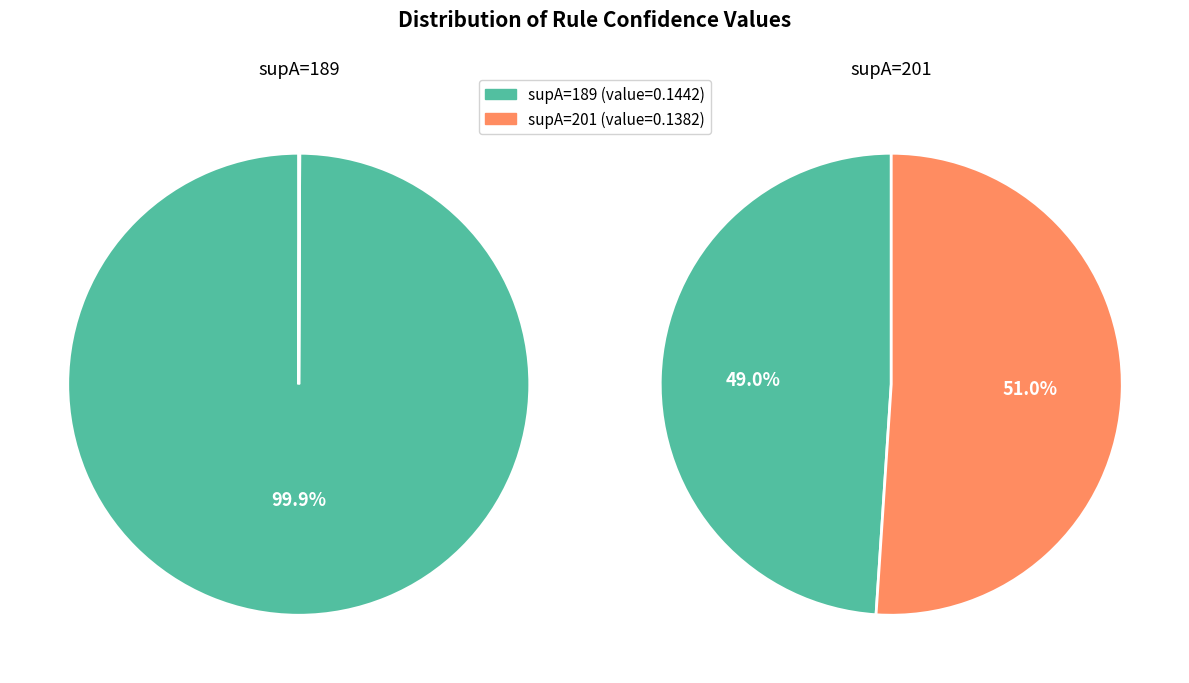

Is it true that 201 is 49% of the pie?

True